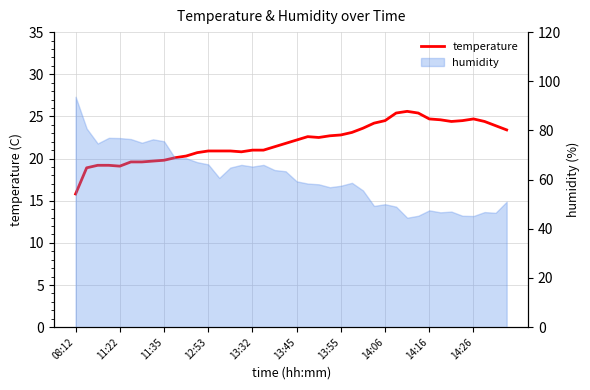

Approximately how many times larger is the value at 19 compared to 12:53?

1.1